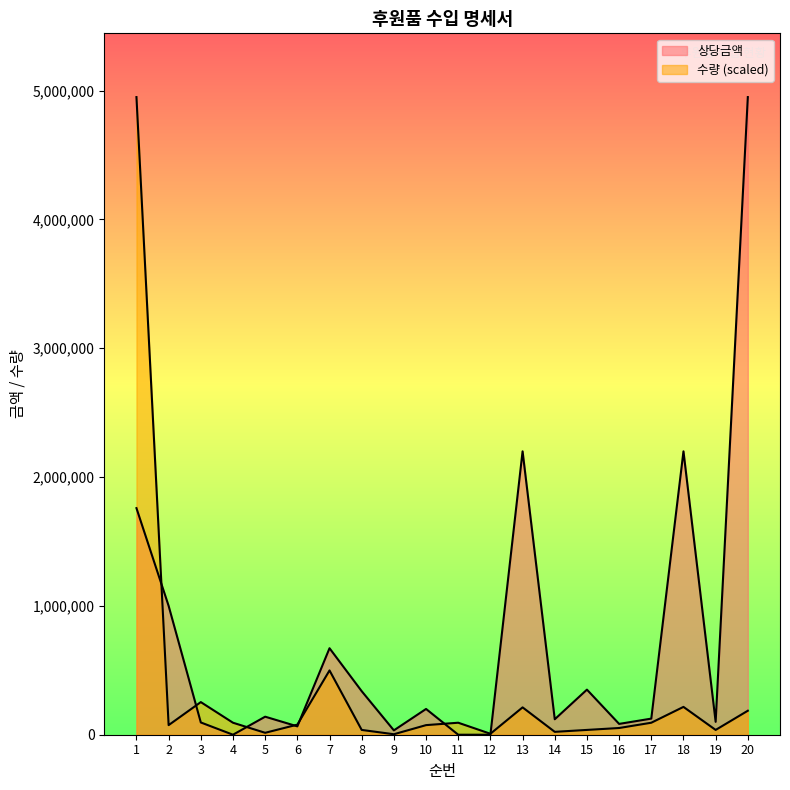

Which series has the largest total across all categories?

상당금액